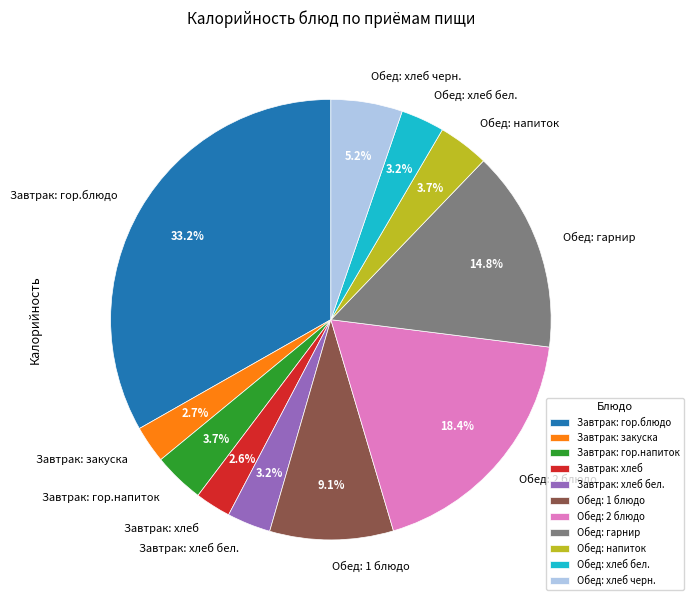

Which slice is the largest?

Завтрак: гор.блюдо